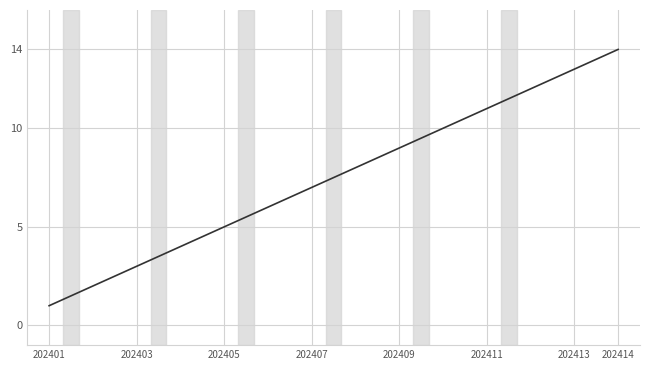

Reading right to left, what are all the values shown in this chart?

14	13	12	11	10	9	8	7	6	5	4	3	2	1